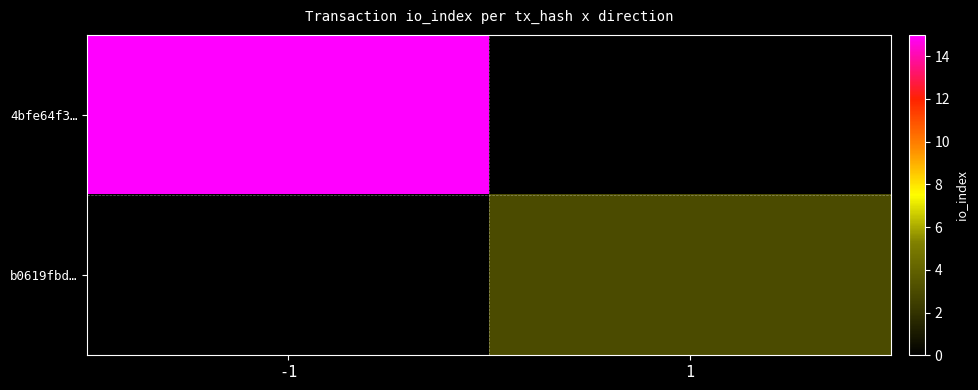

At which category does the chart reach its peak across all series?

-1